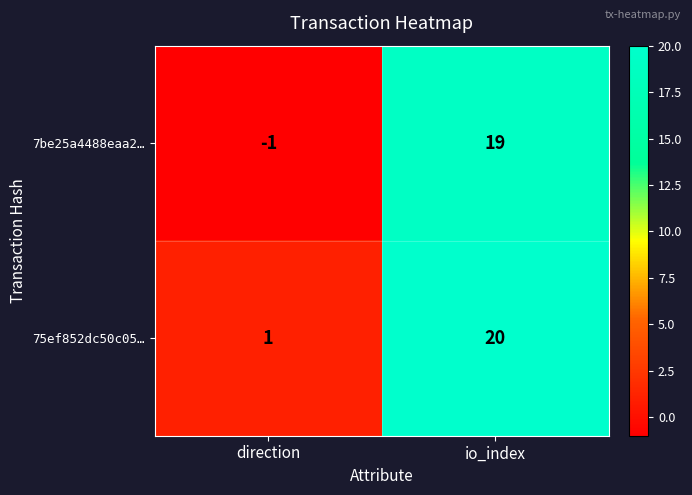

How many distinct data groups are displayed?

2